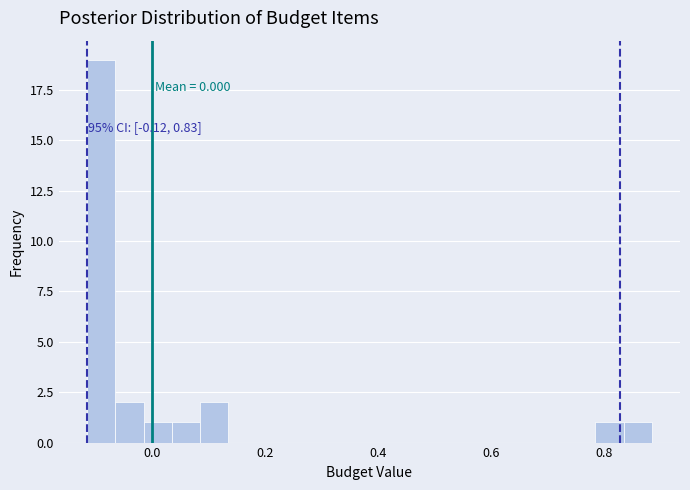

Read against the x-axis, roughly where is the centre of the tallest bar?

-0.10